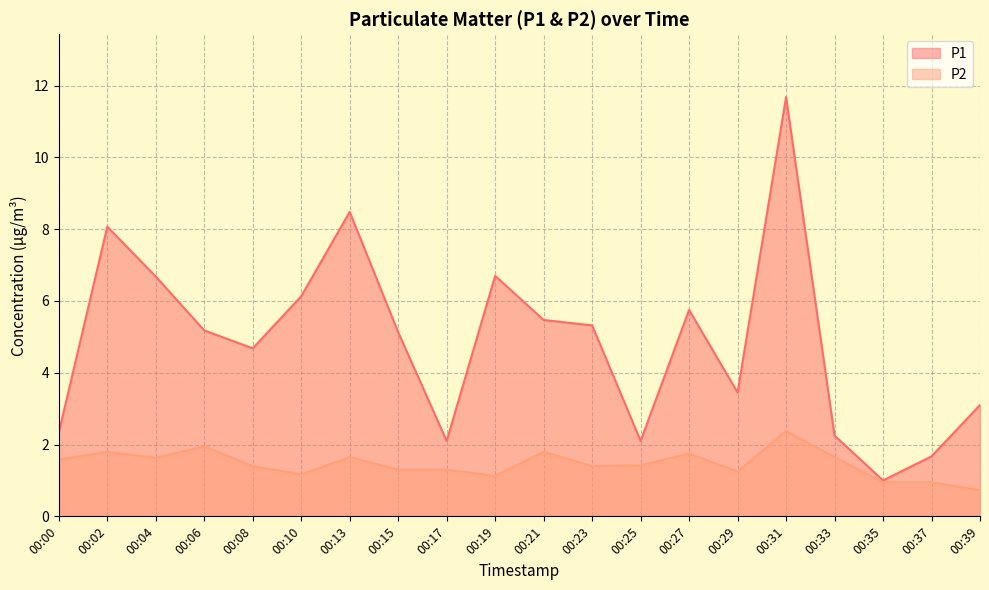

List the series in order of their overall mean, highest first.

P1, P2